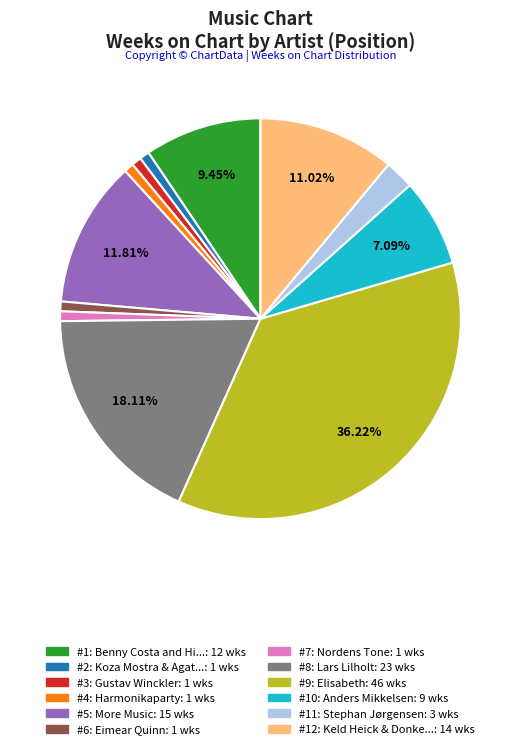

Is there any slice that represents more than half of the pie?

No